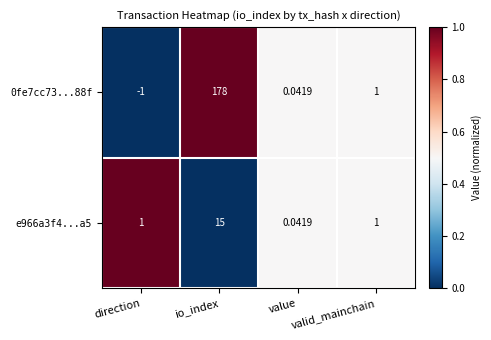

Which category has the highest value across all series?

io_index